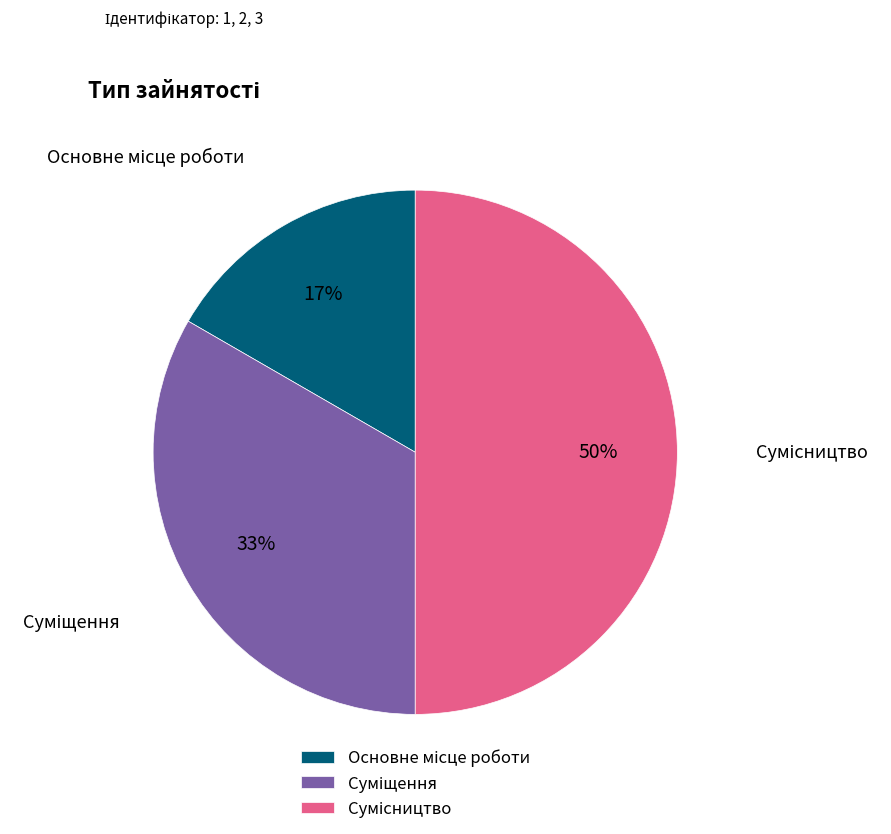

To the nearest percent, what is the difference between the largest and smallest slice percentages?

33%